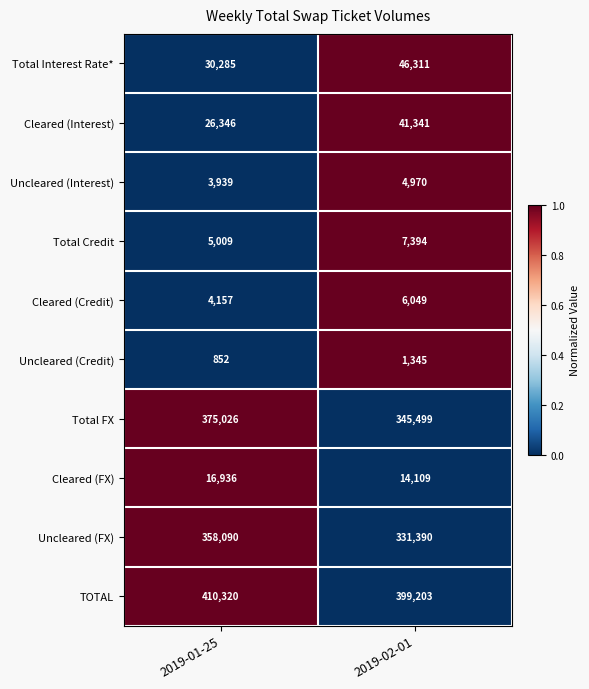

The Total Credit series shows 7394 at 2019-02-01. True or false?

True